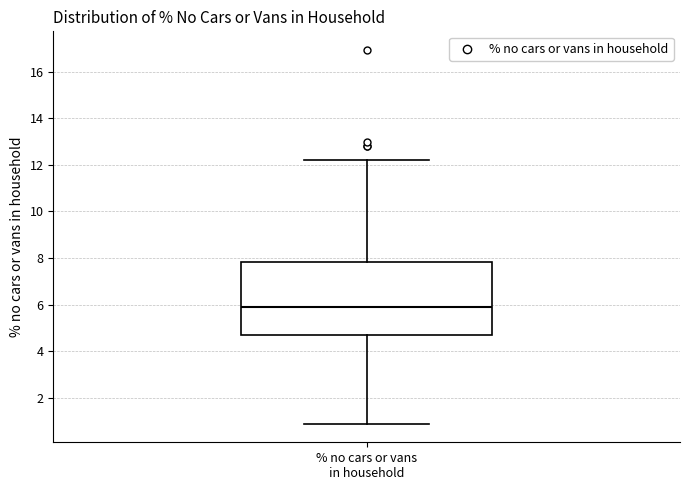

Transcribe this box plot: give where the median line is, the range the box spans, and where the two whiskers end, as read against the y-axis. The values are not printed on the chart, so give them approximately, as read against the axis.

median 6.0, box 4.8 to 7.8, whiskers 1.0 to 12.2